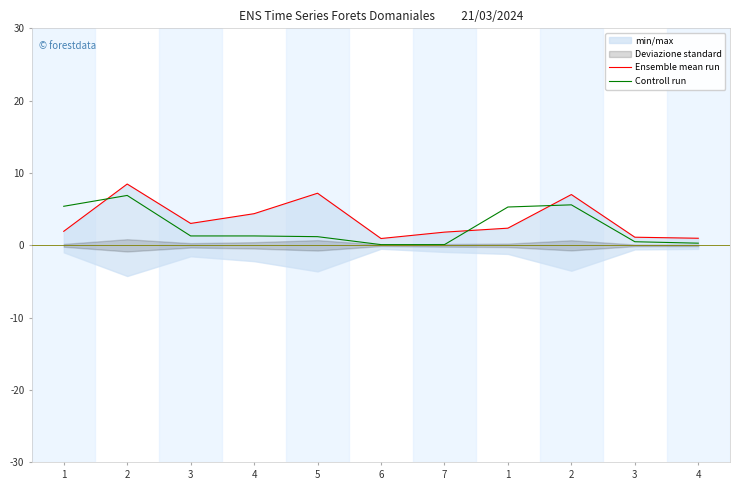

Where is the first local maximum for Ensemble mean run?

2